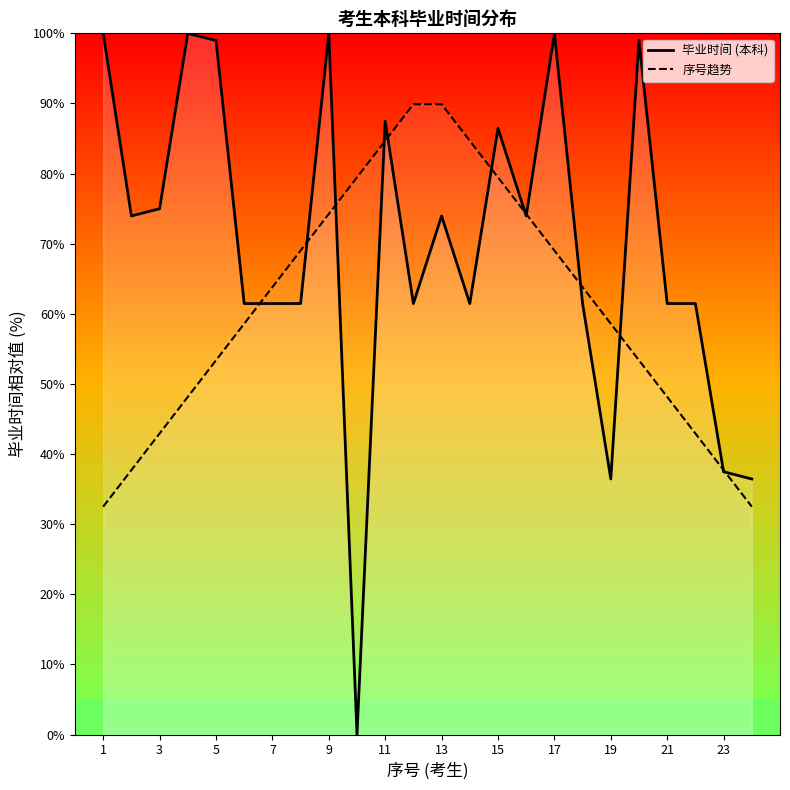

What value does the 序号趋势 series have at 5?

53.4